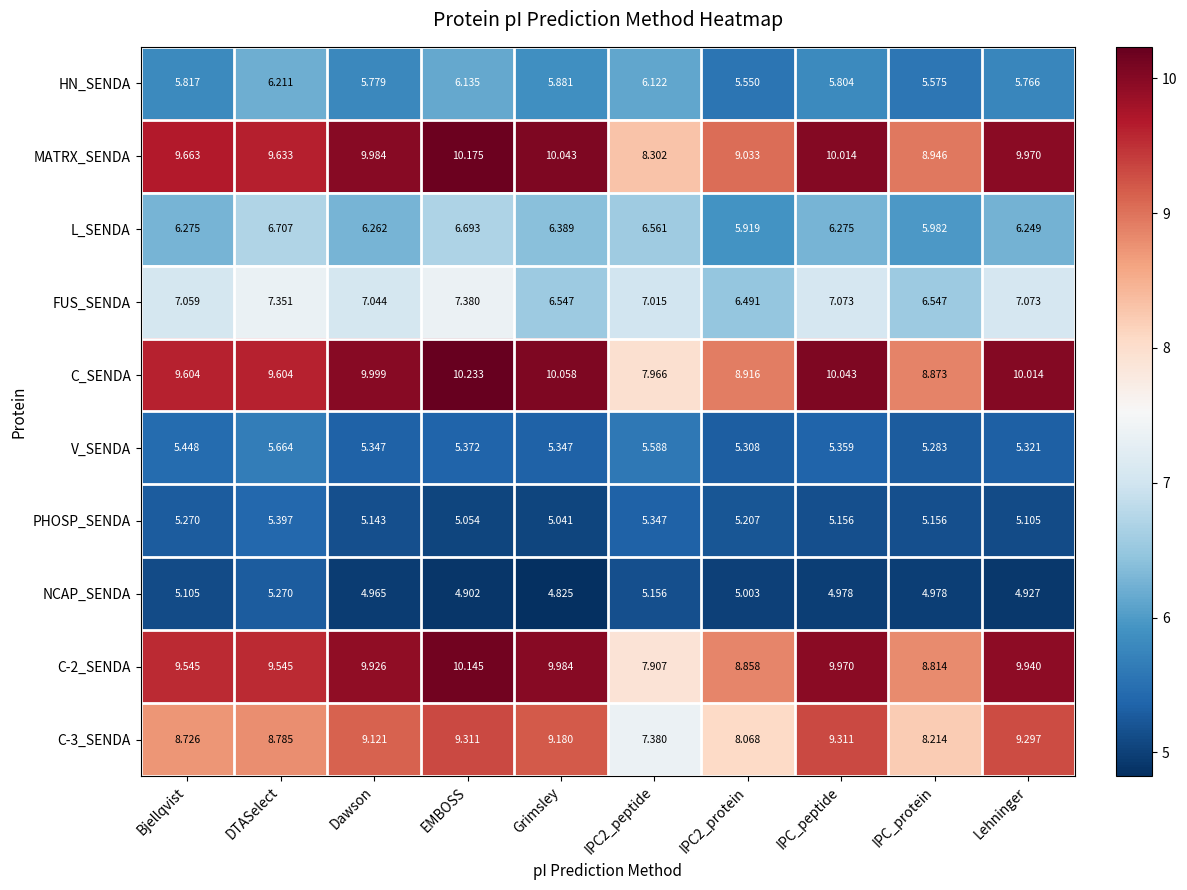

Which series has the largest total across all categories?

MATRX_SENDA